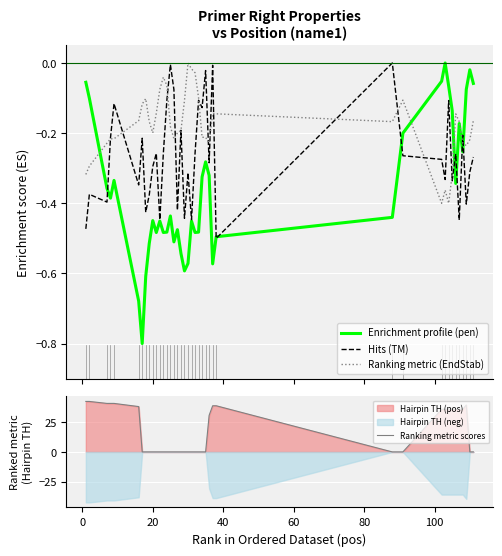

What is the highest value of the Ranking metric scores series?

42.4